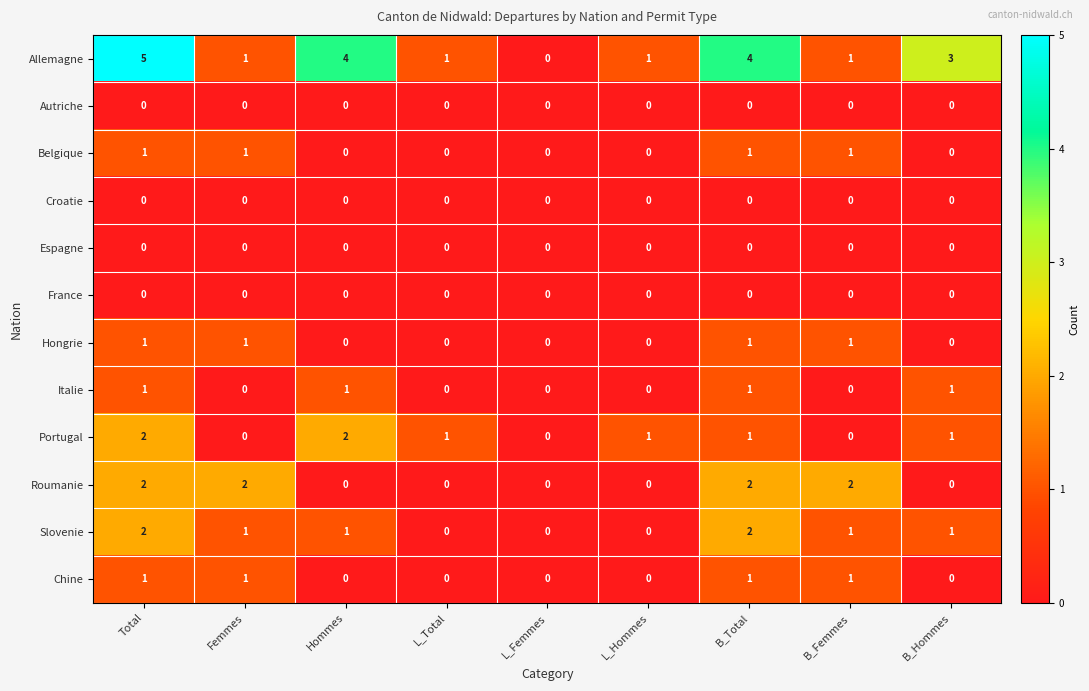

Which series has the largest range (max minus min)?

Allemagne